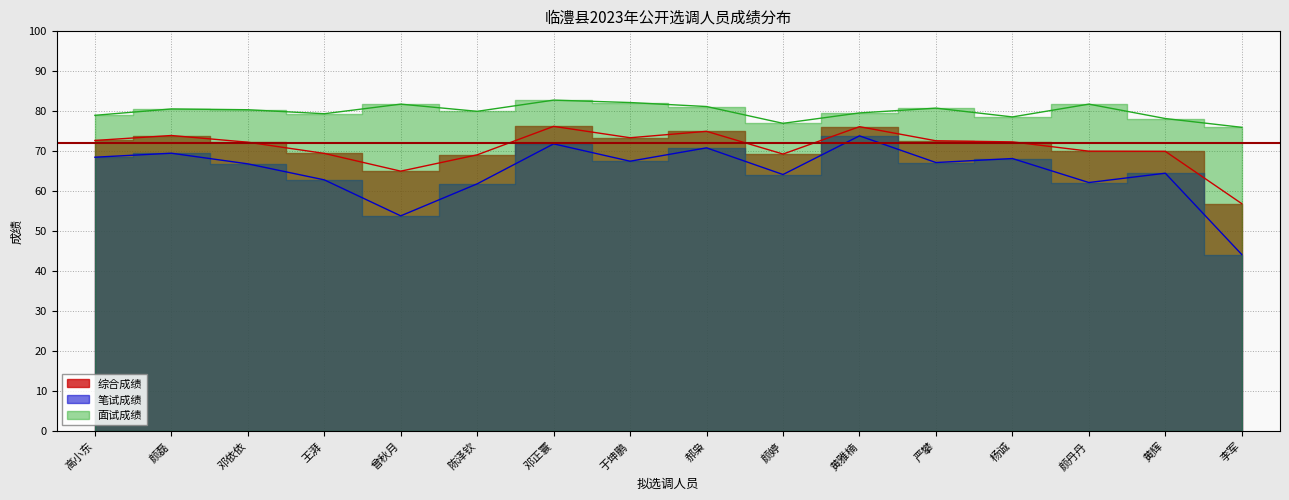

Reading left to right, list all the values displayed in this chart.

笔试成绩: 高小东=68.3	颜磊=69.3	邓依依=66.7	王湃=62.7	曾秋月=53.7	陈泽钦=61.7	邓正寰=71.7	于坤鹏=67.3	郝枭=70.7	颜婷=64.0	黄雅楠=73.7	严攀=67.0	杨诚=68.0	颜丹丹=62.0	黄辉=64.3	李军=44.0
面试成绩: 高小东=78.8	颜磊=80.4	邓依依=80.2	王湃=79.2	曾秋月=81.6	陈泽钦=79.8	邓正寰=82.6	于坤鹏=82.0	郝枭=81.0	颜婷=76.8	黄雅楠=79.4	严攀=80.6	杨诚=78.4	颜丹丹=81.6	黄辉=78.0	李军=75.8
综合成绩: 高小东=72.5	颜磊=73.8	邓依依=72.1	王湃=69.3	曾秋月=64.8	陈泽钦=68.9	邓正寰=76.0	于坤鹏=73.2	郝枭=74.8	颜婷=69.1	黄雅楠=76.0	严攀=72.4	杨诚=72.2	颜丹丹=69.8	黄辉=69.8	李军=56.7